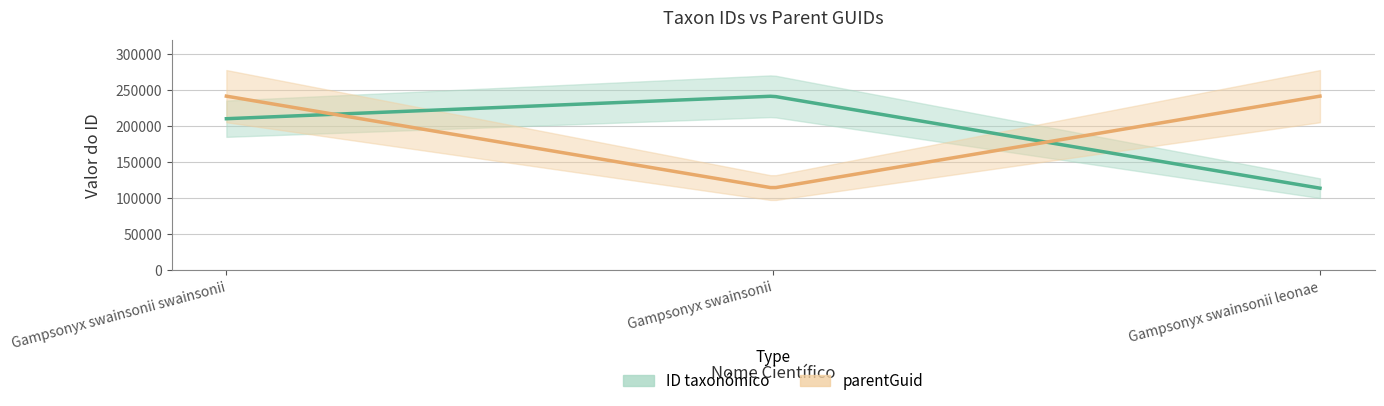

Does the chart have visible grid lines?

Yes